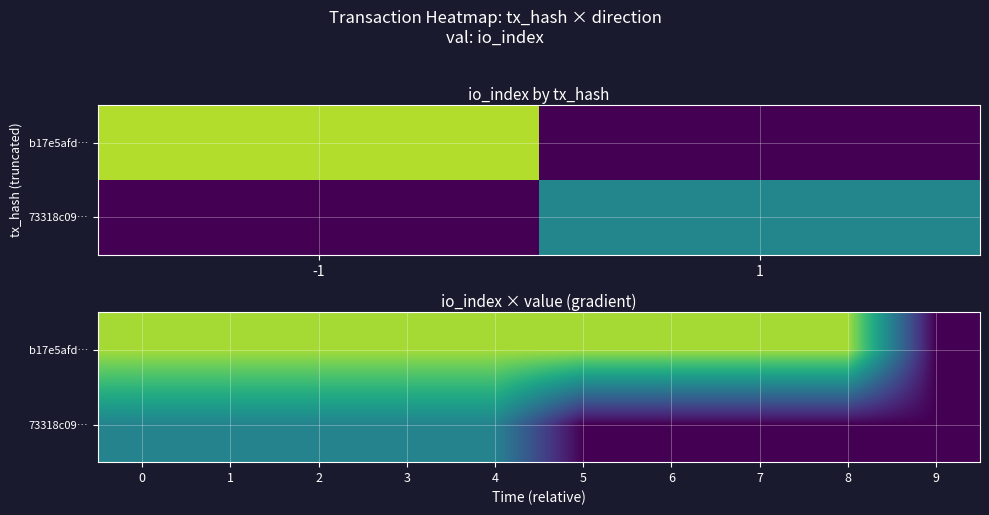

List the series in order of their peak value, highest first.

b17e5afd…, 73318c09…